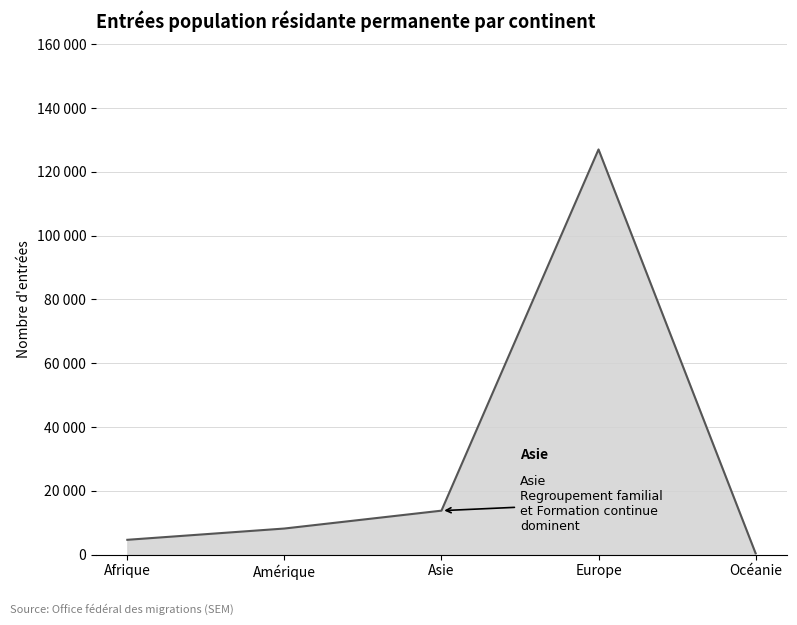

The chart shows a value of 4396 at Amérique. True or false?

False